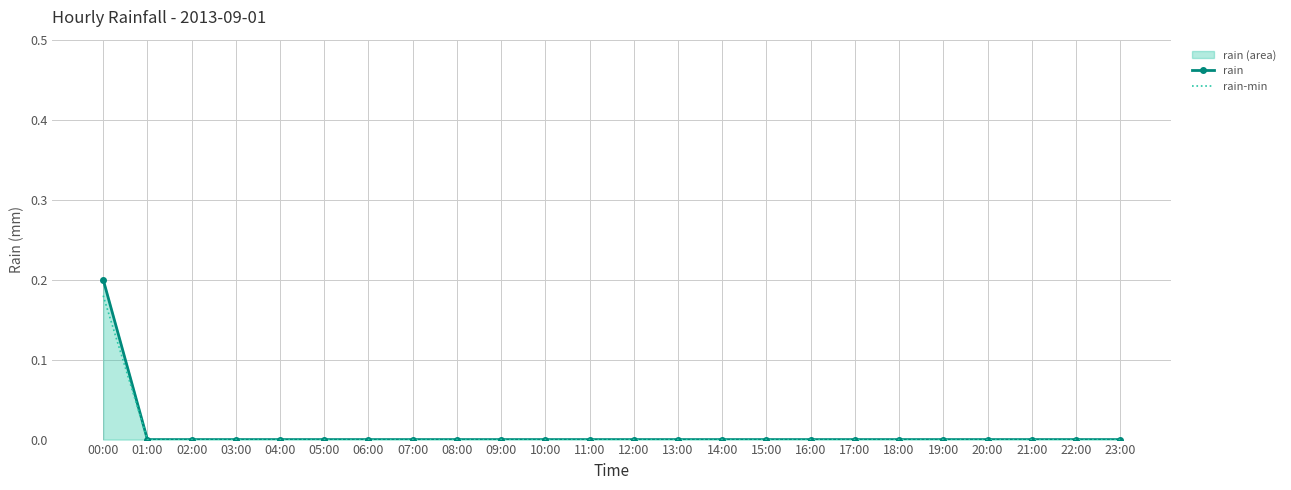

Which series has the widest spread of values?

rain